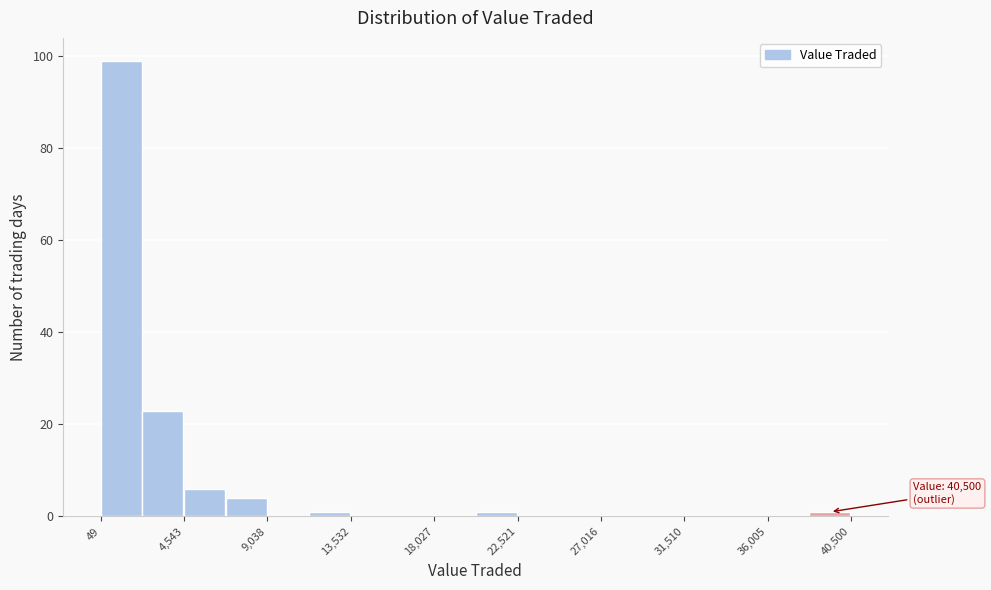

Over which range of the x-axis is the bar tallest?

0 to 2500